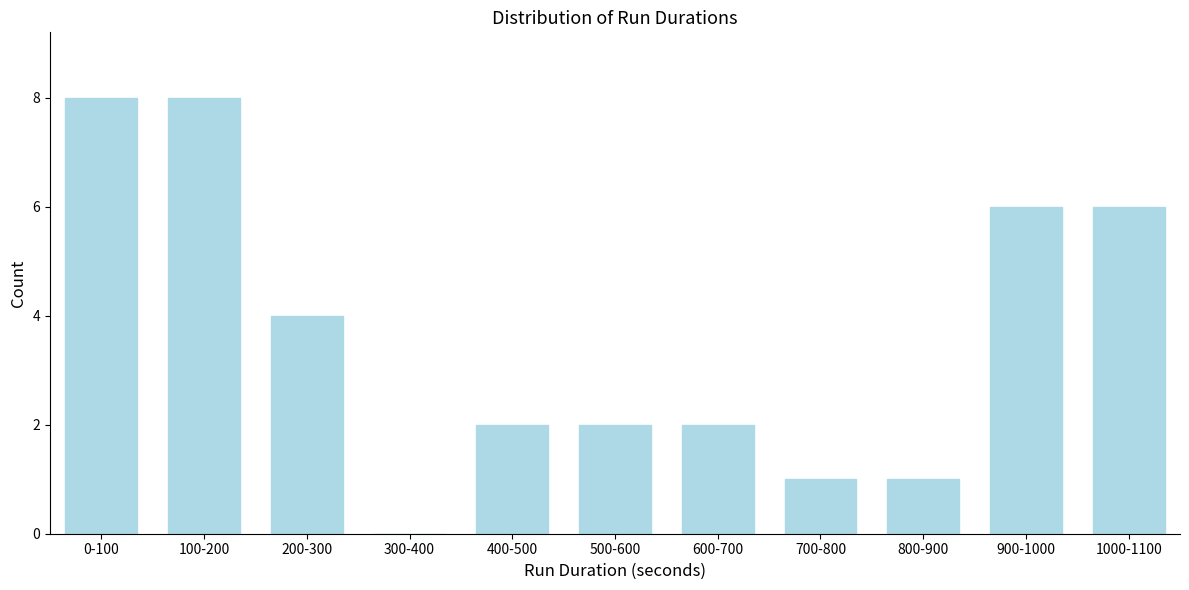

Reading left to right, extract all data points from this chart.

0-100=8	100-200=8	200-300=4	300-400=0	400-500=2	500-600=2	600-700=2	700-800=1	800-900=1	900-1000=6	1000-1100=6